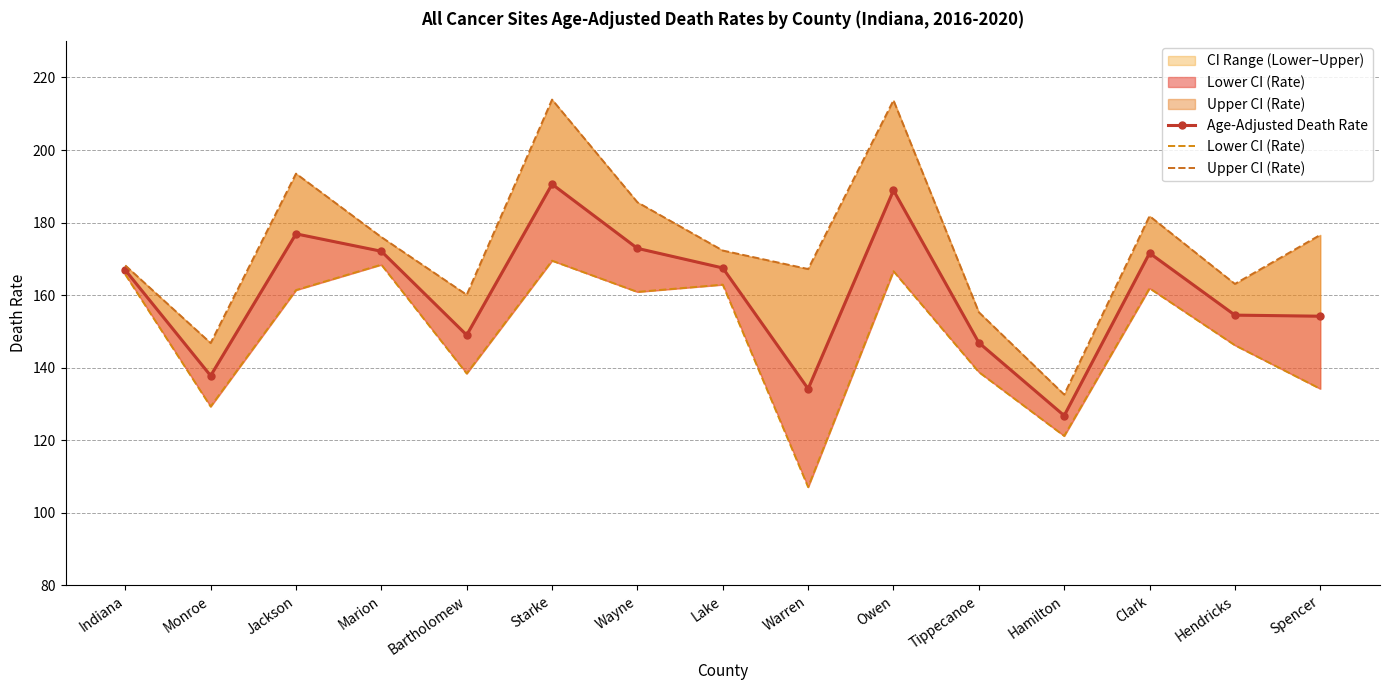

Reading left to right, list all the values displayed in this chart.

Age-Adjusted Death Rate: 166.9	137.8	176.9	172.1	149.0	190.6	172.9	167.5	134.2	188.9	146.9	126.8	171.6	154.5	154.2
Lower CI (Rate): 165.7	129.3	161.4	168.4	138.4	169.5	160.9	162.9	107.1	166.6	138.8	121.2	161.9	146.2	134.2
Upper CI (Rate): 168.2	146.8	193.5	176.0	160.1	213.9	185.6	172.3	167.2	213.7	155.3	132.6	181.8	163.1	176.6